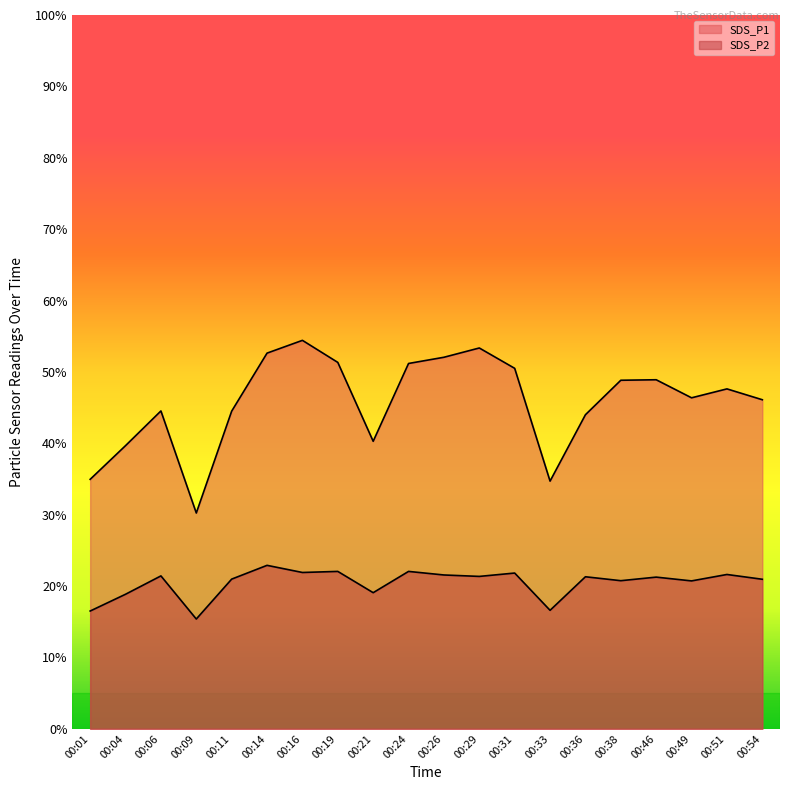

What is the maximum value shown in the chart?

54.4